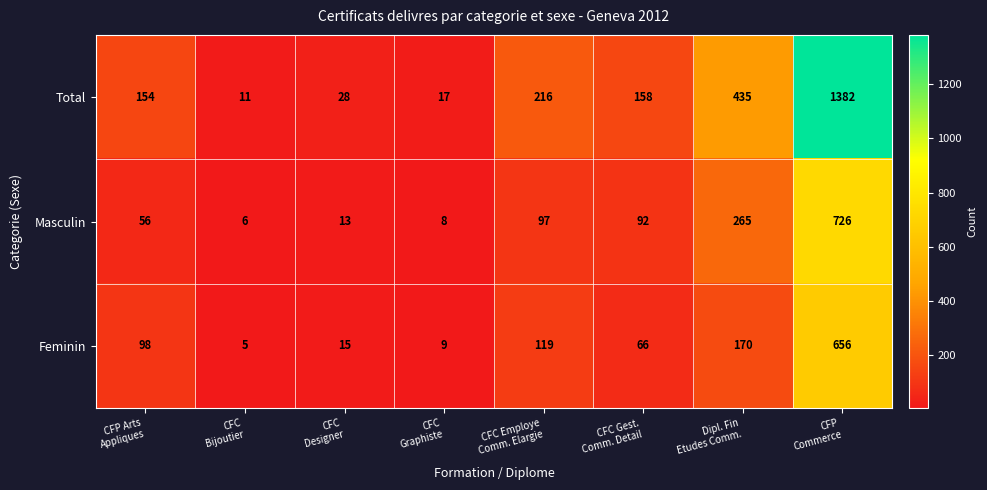

How many distinct data groups are displayed?

3